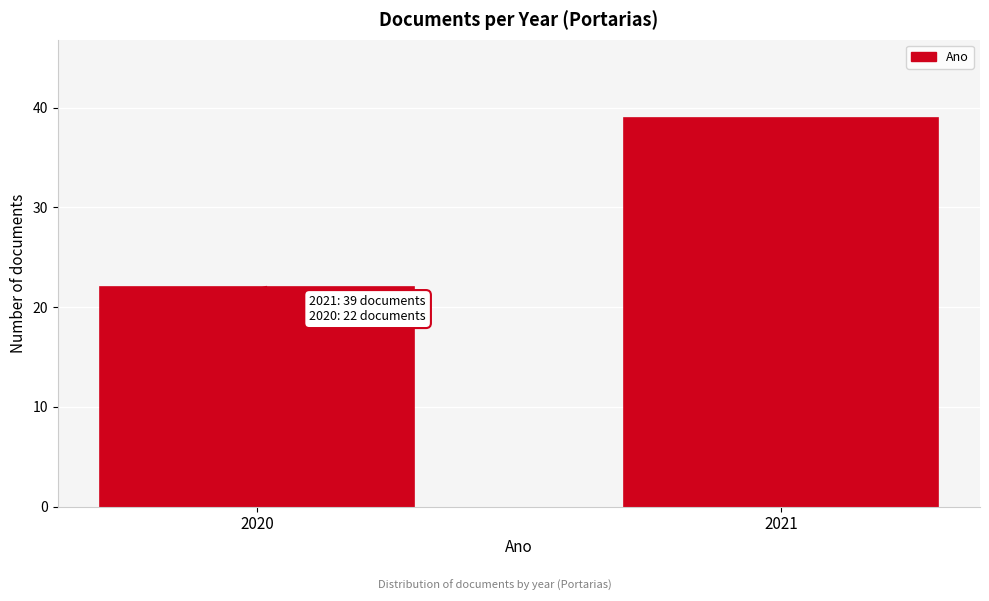

Reading left to right, transcribe all the data shown in this chart.

22	39